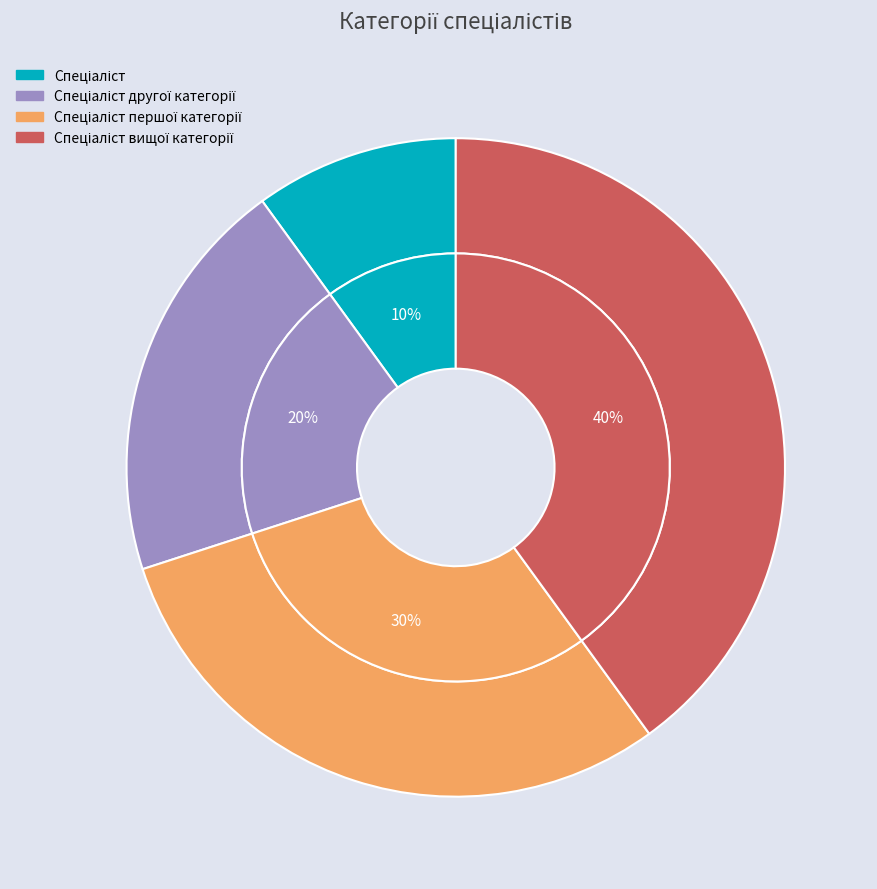

What is the ratio of the value at Спеціаліст другої категорії to the value at Спеціаліст першої категорії?

0.7